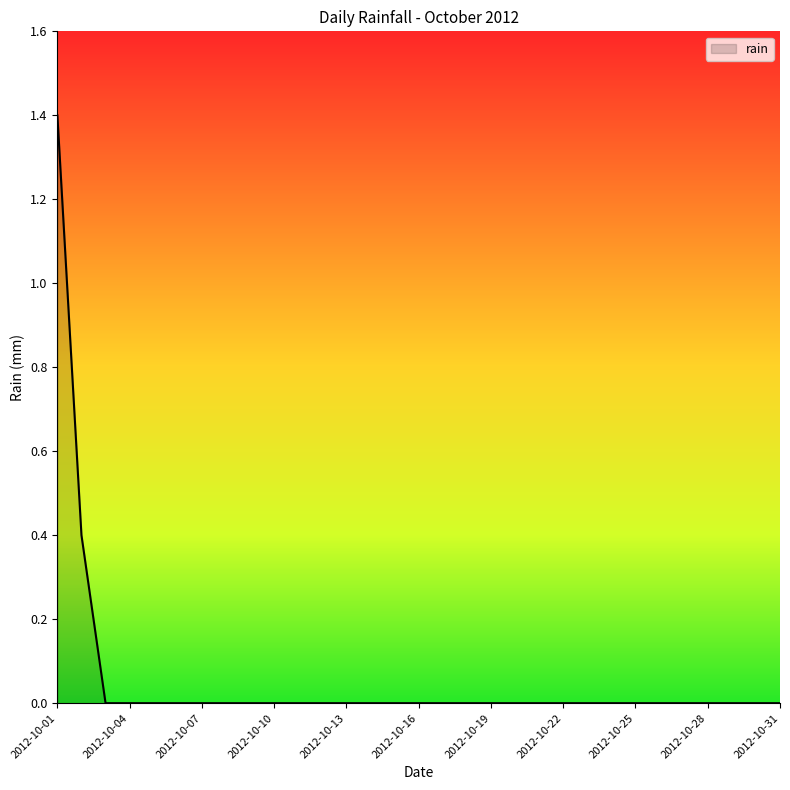

Does the chart display data point markers on the line(s)?

No